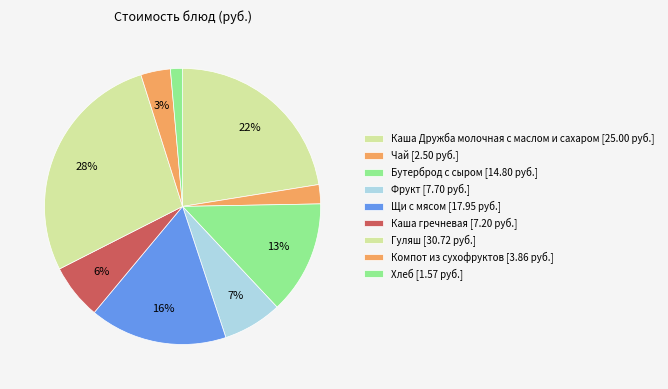

How many segments does this pie chart have?

9